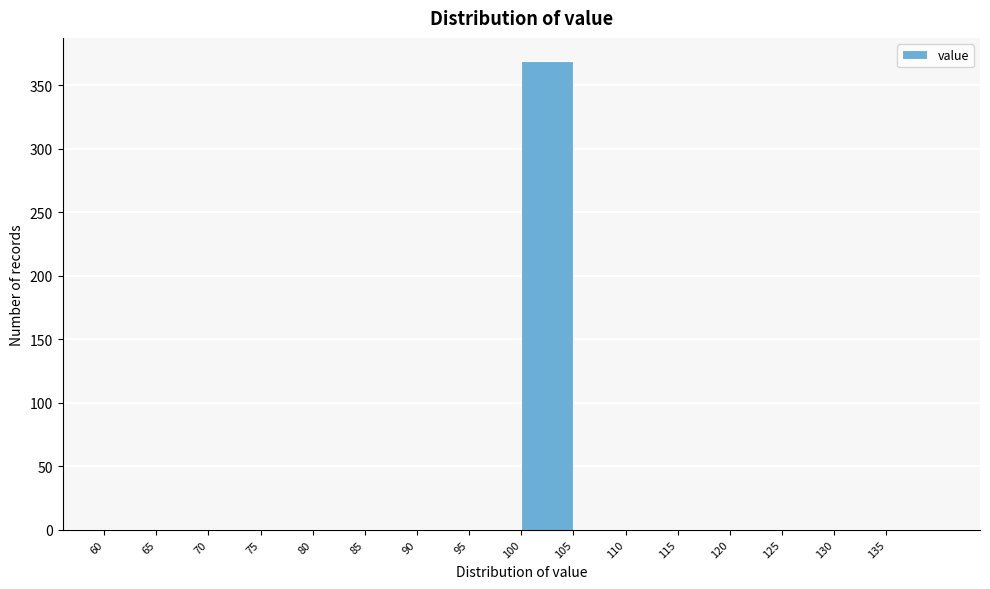

Reading left to right, transcribe this chart: for each bar, give the range it covers on the x-axis and its height. The values are not printed on the chart, so give them approximately, as read against the axis.

60 to 65: 0
65 to 70: 0
70 to 75: 0
75 to 80: 0
80 to 85: 0
85 to 90: 0
90 to 95: 0
95 to 100: 0
100 to 105: 370
105 to 110: 0
110 to 115: 0
115 to 120: 0
120 to 125: 0
125 to 130: 0
130 to 135: 0
135 to 140: 0